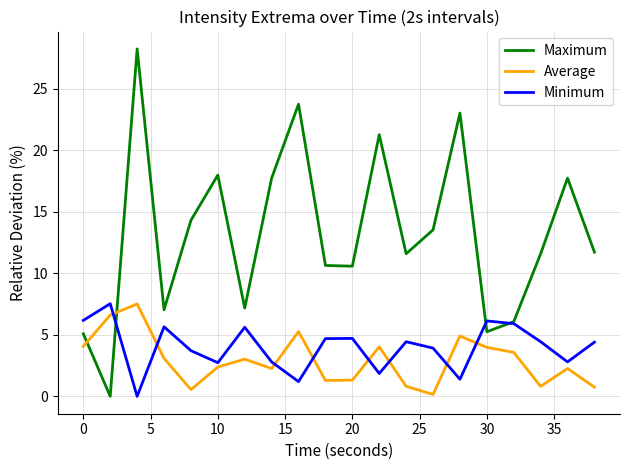

How many categories are shown in the chart?

20